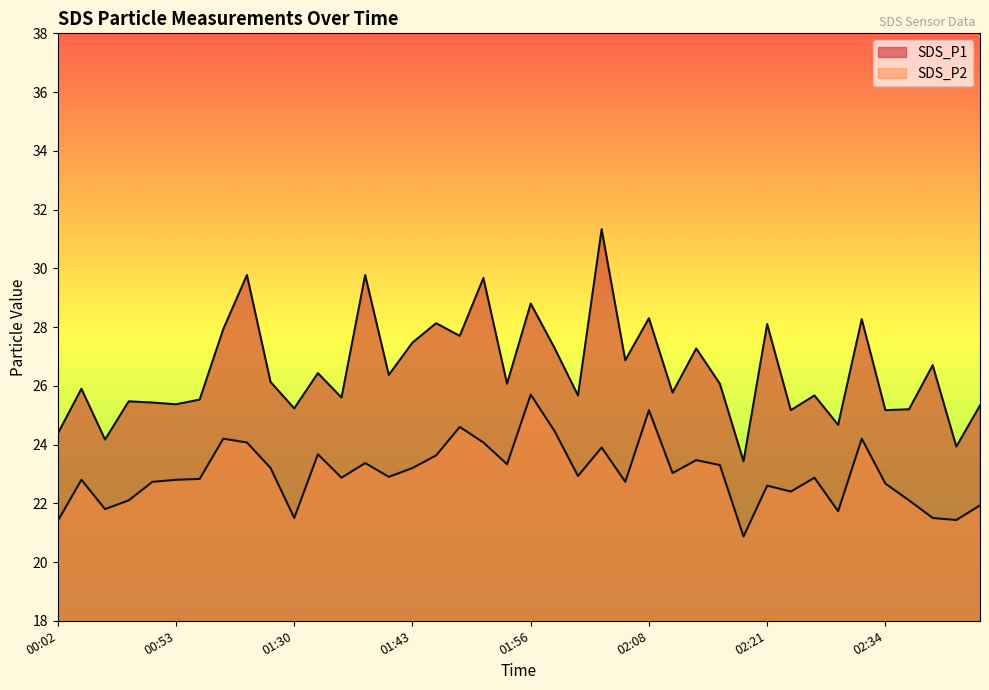

Which series has the largest total across all categories?

SDS_P1